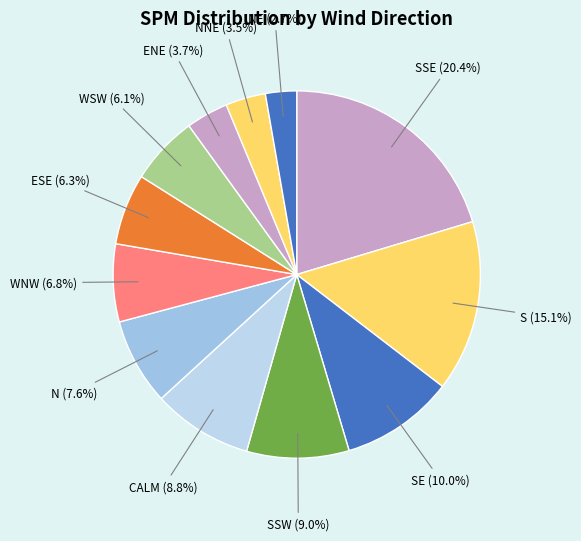

How many slices are in this pie chart?

12